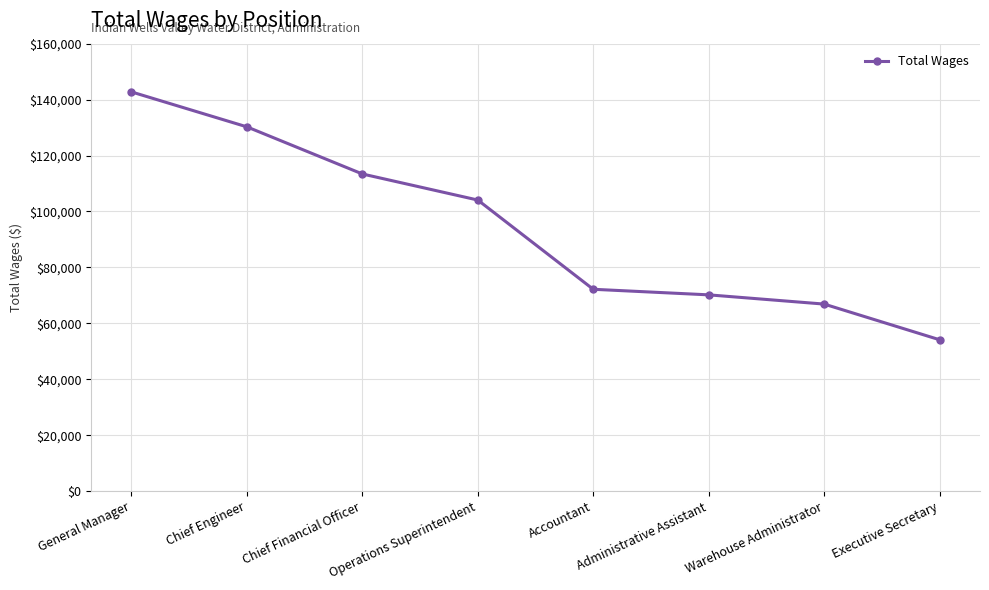

What is the change in value from Chief Financial Officer to Operations Superintendent?

-9323